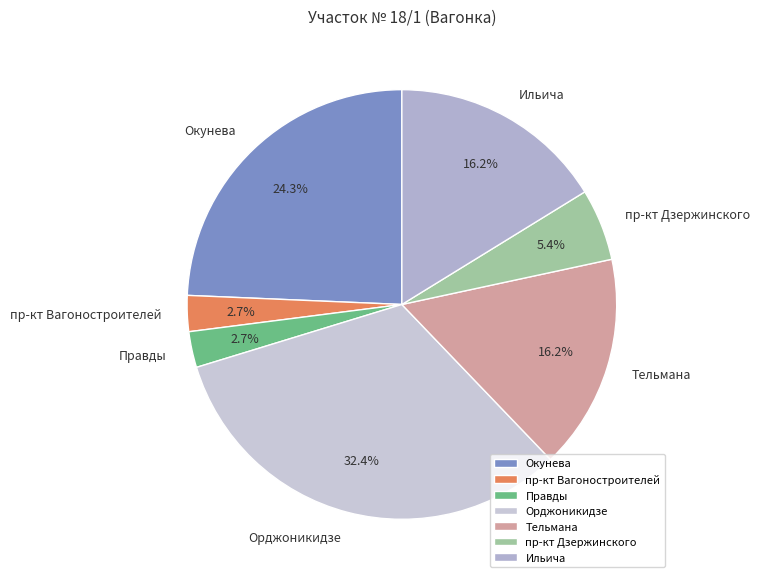

What is the largest slice in the pie chart?

Орджоникидзе